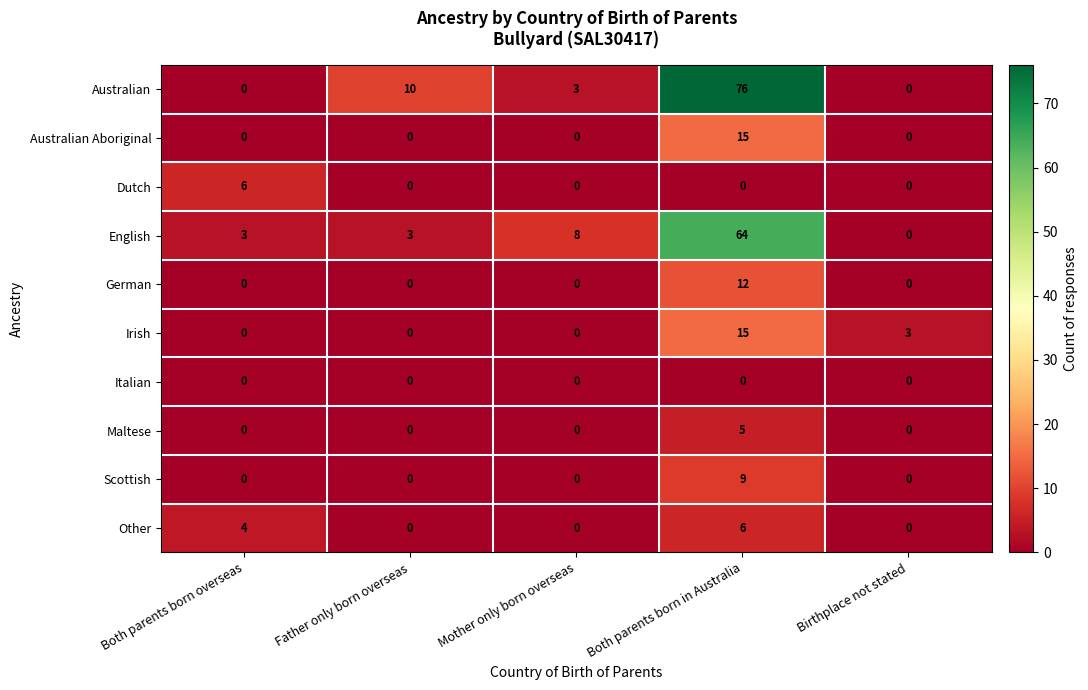

Which series has the largest range (max minus min)?

Australian